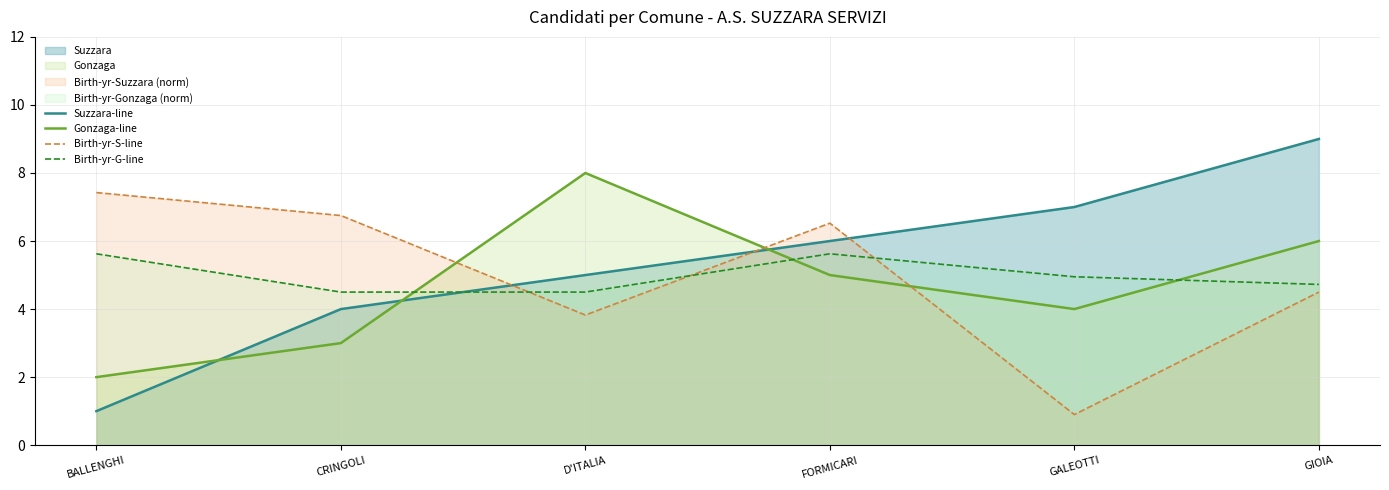

True or false: Suzzara-line has a value of 3.3 at FORMICARI.

False